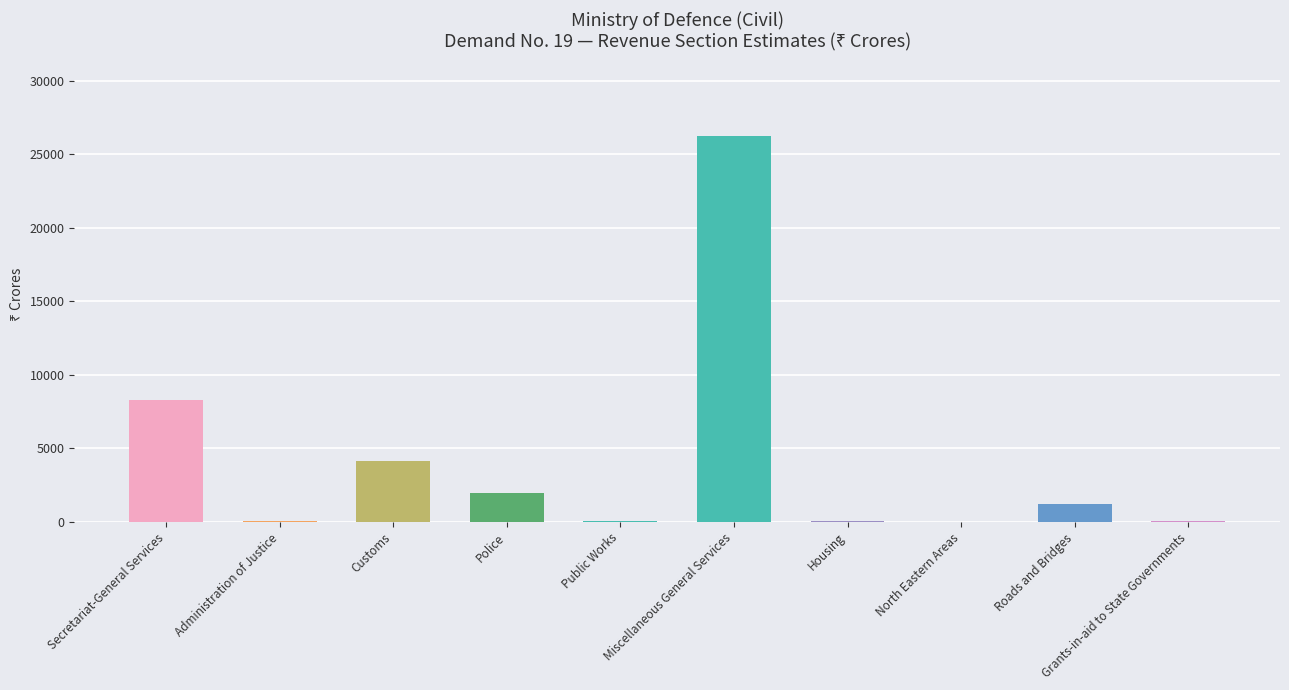

What is the sum of all values?

42097.3